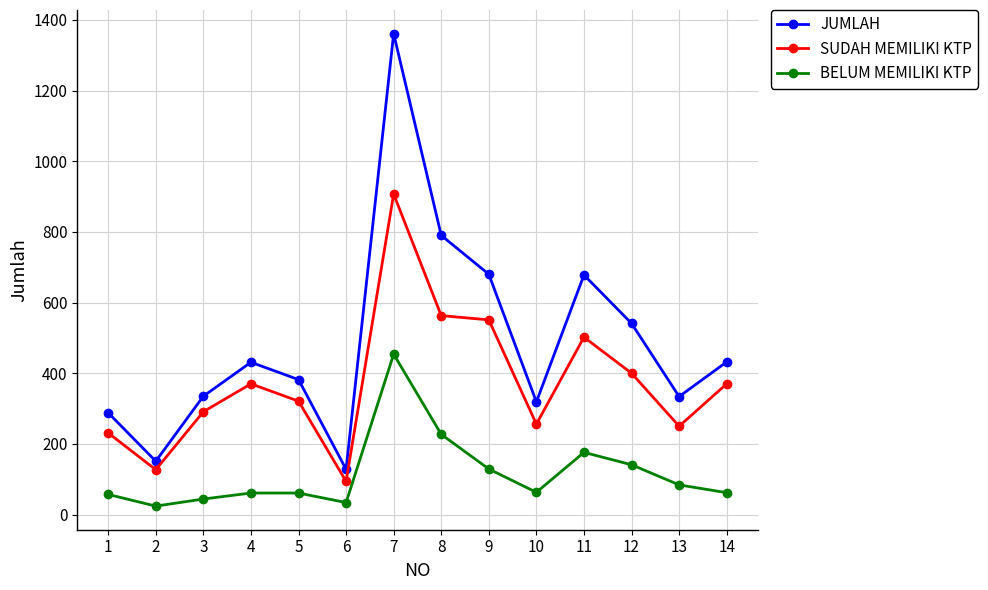

In JUMLAH, how many points are lower than both neighbors (excluding endpoints)?

4